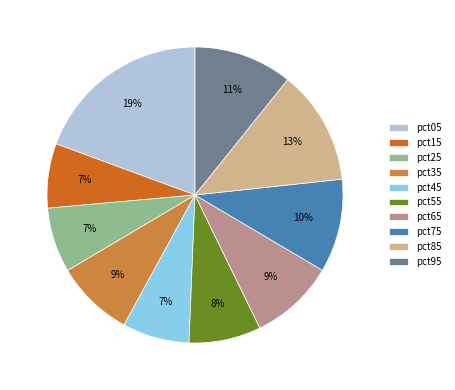

How many slices are in this pie chart?

10